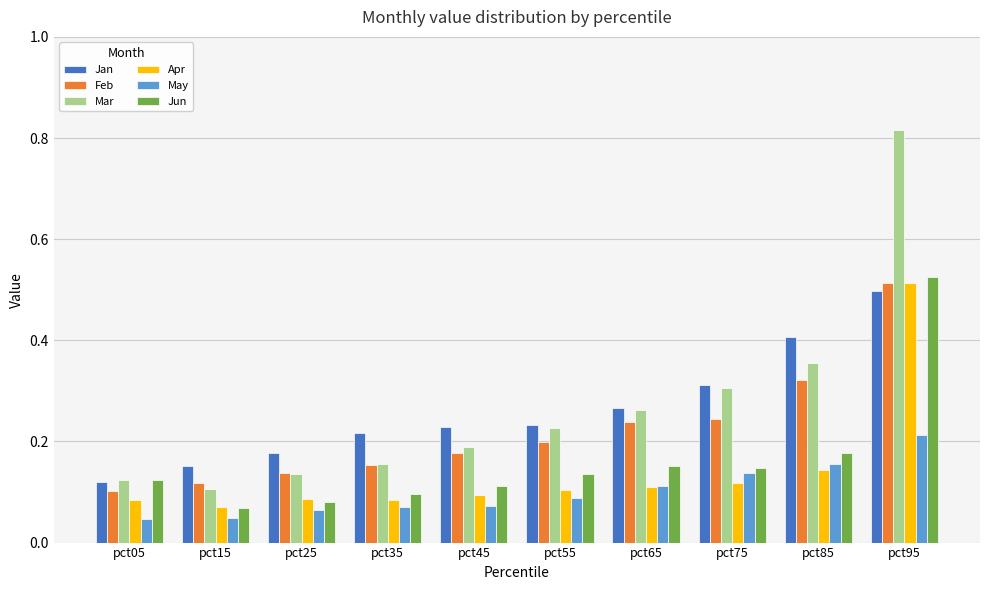

Count the Mar values in the range 0 to 1.

10